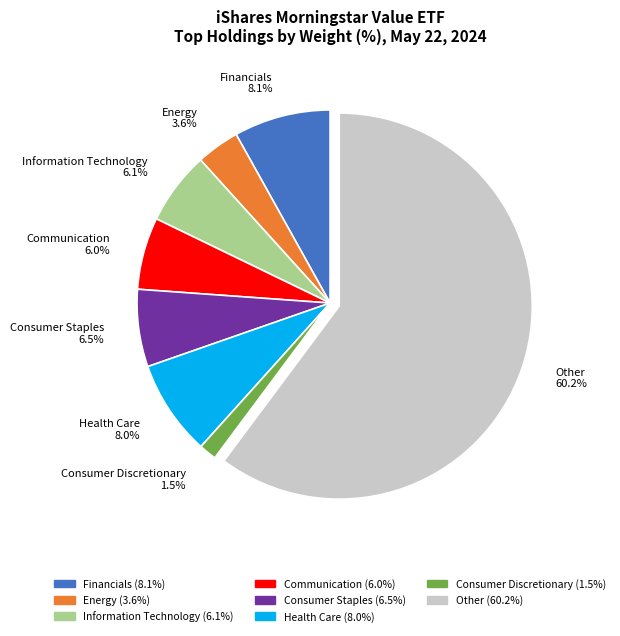

What is the ratio of the value at Financials 8.1% to the value at Consumer Staples 6.5%?

1.2